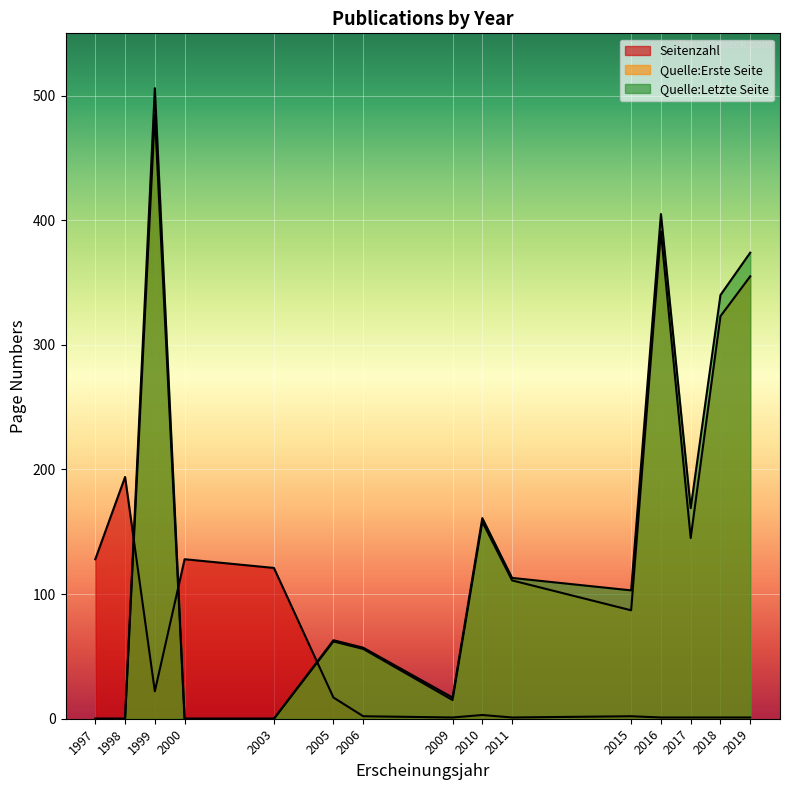

What is the sum of the Quelle:Letzte Seite values at 2005 and 2010?

224